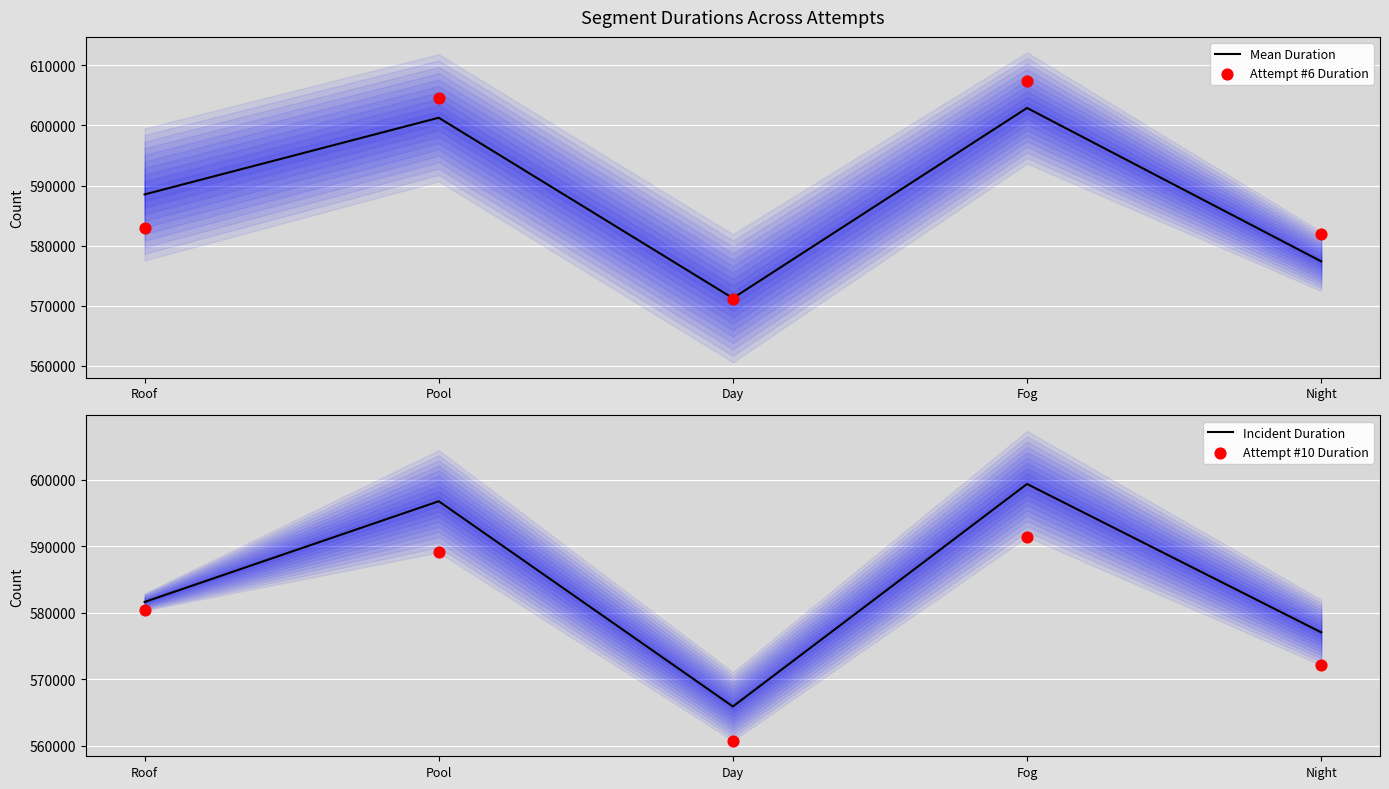

Which series has the largest total across all categories?

Attempt #6 Duration